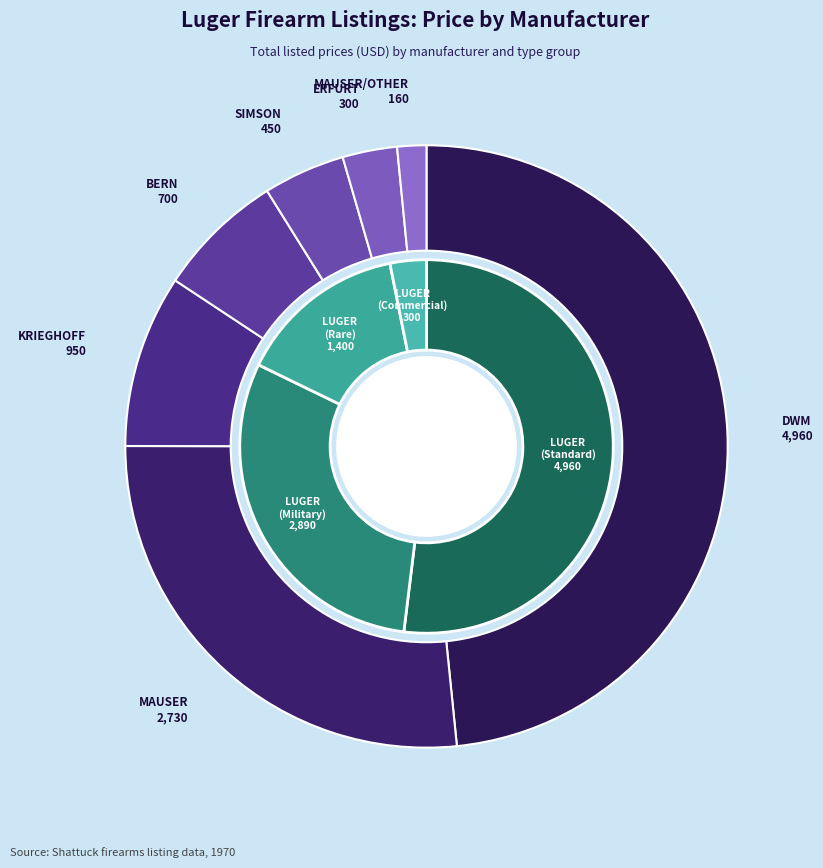

How many segments does this pie chart have?

7